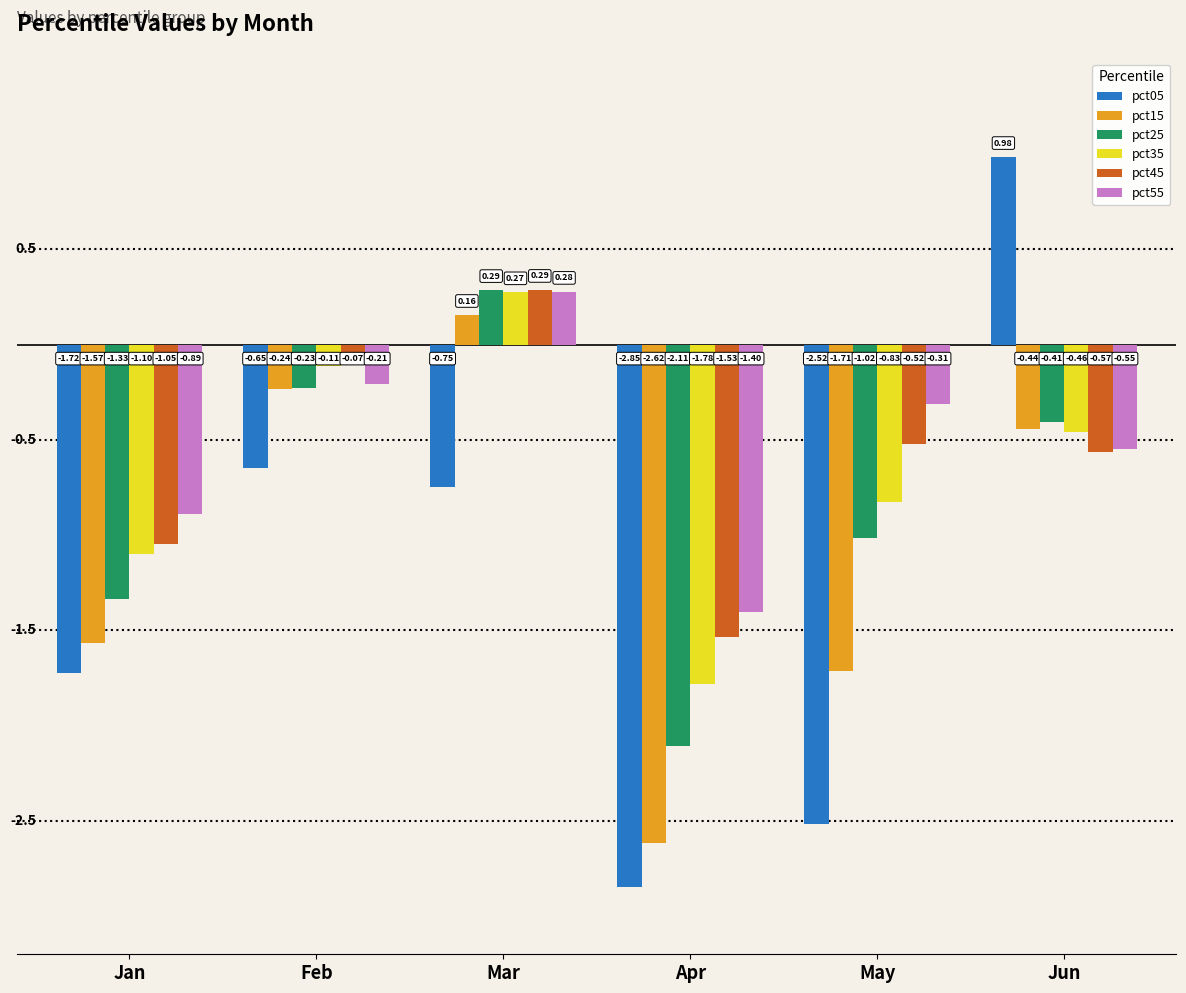

How many negative values does the pct15 series have?

5